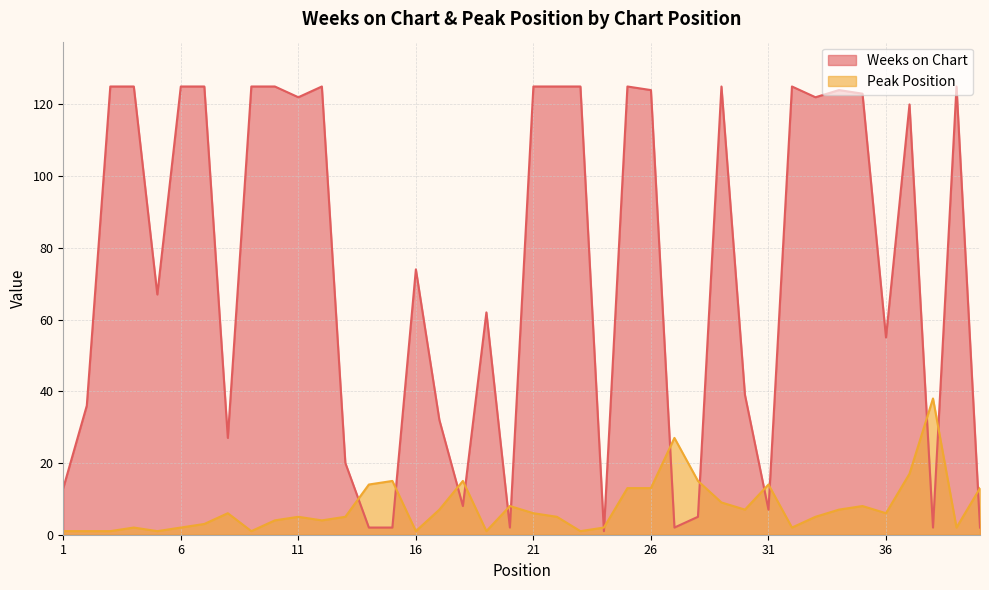

What are all the series names shown in the legend?

Weeks on Chart, Peak Position